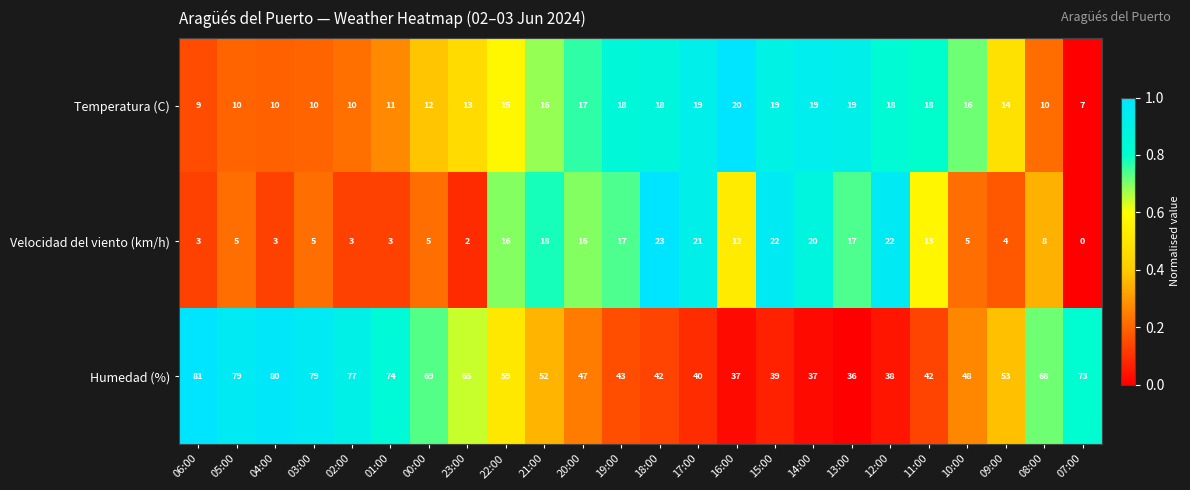

Rank the series by their maximum value, from lowest to highest.

Temperatura (C), Velocidad del viento (km/h), Humedad (%)